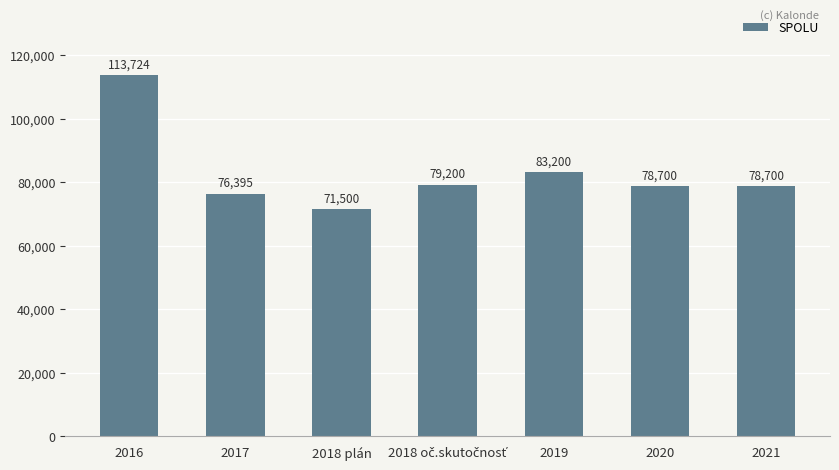

Where is the data nearest to the value 92611?

2019